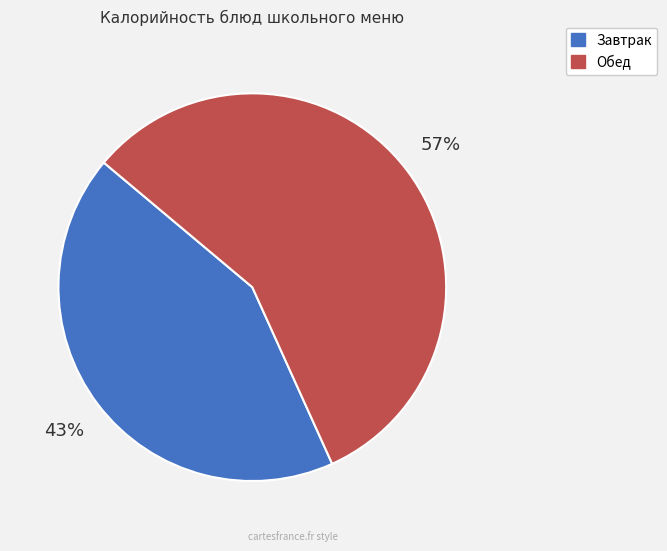

Is there any slice that represents more than half of the pie?

Yes